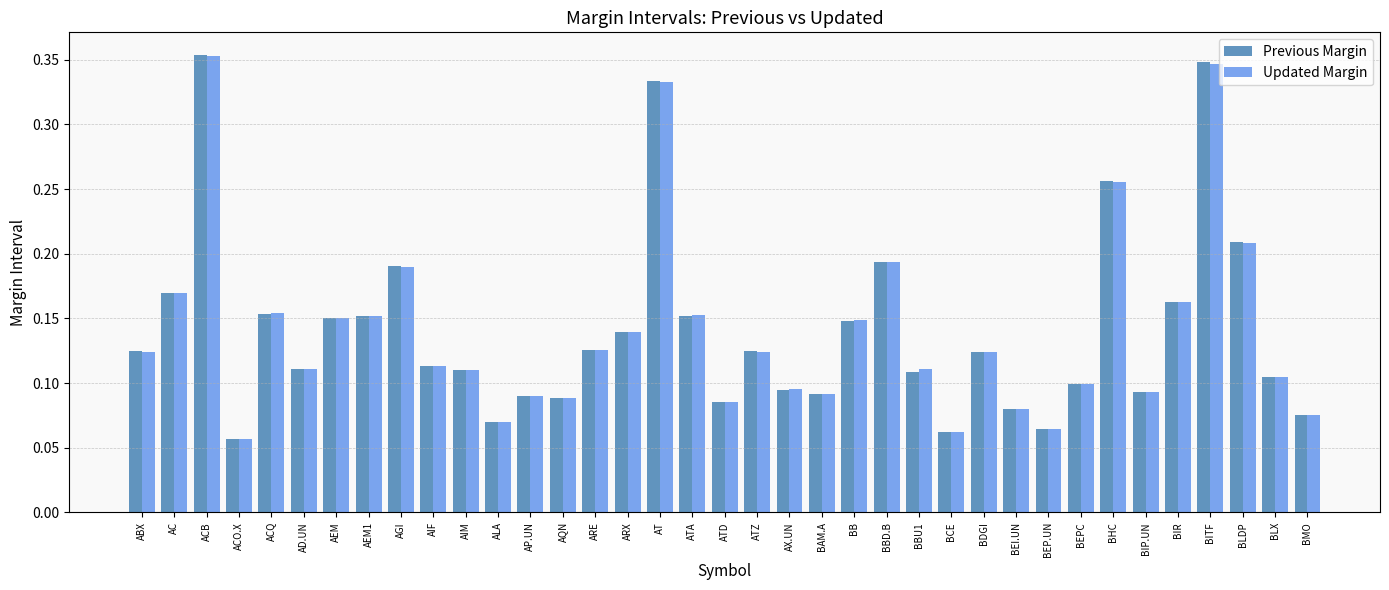

Is the value of Previous Margin at AIF greater than the value of Updated Margin at BBD.B?

No